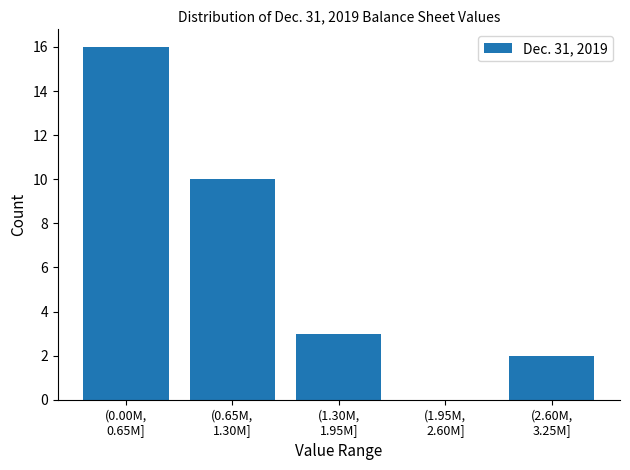

What is the sum of all values?

31